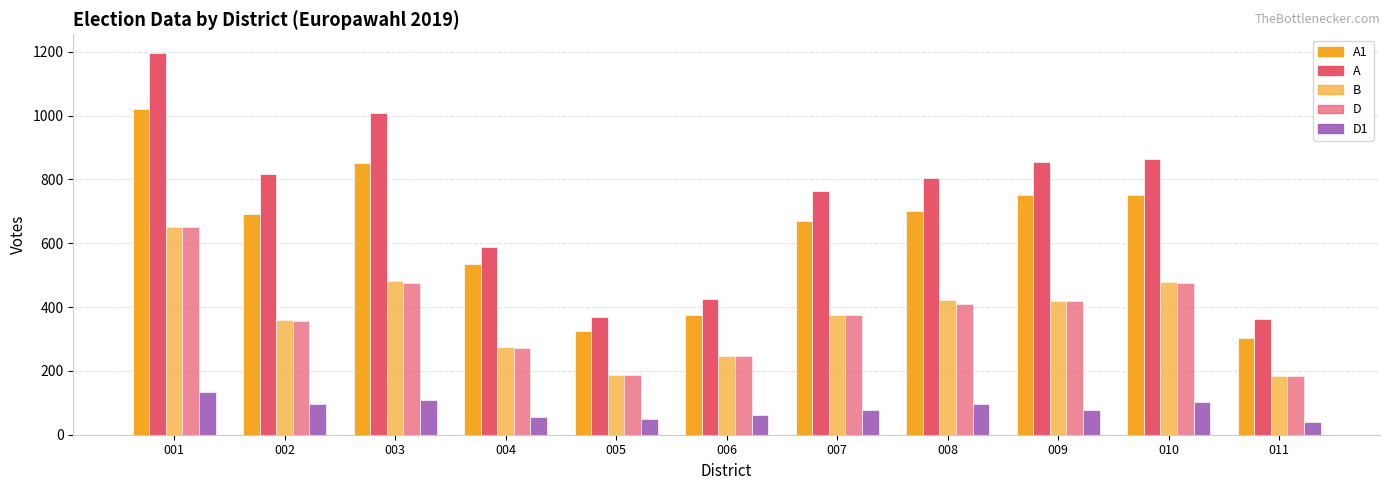

How many values in the A1 series are below 692?

5